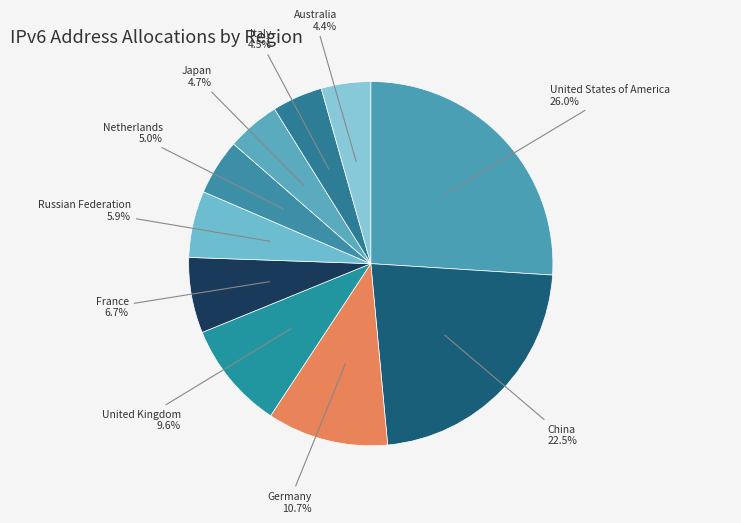

Does United States of America represent more than half of the total?

No